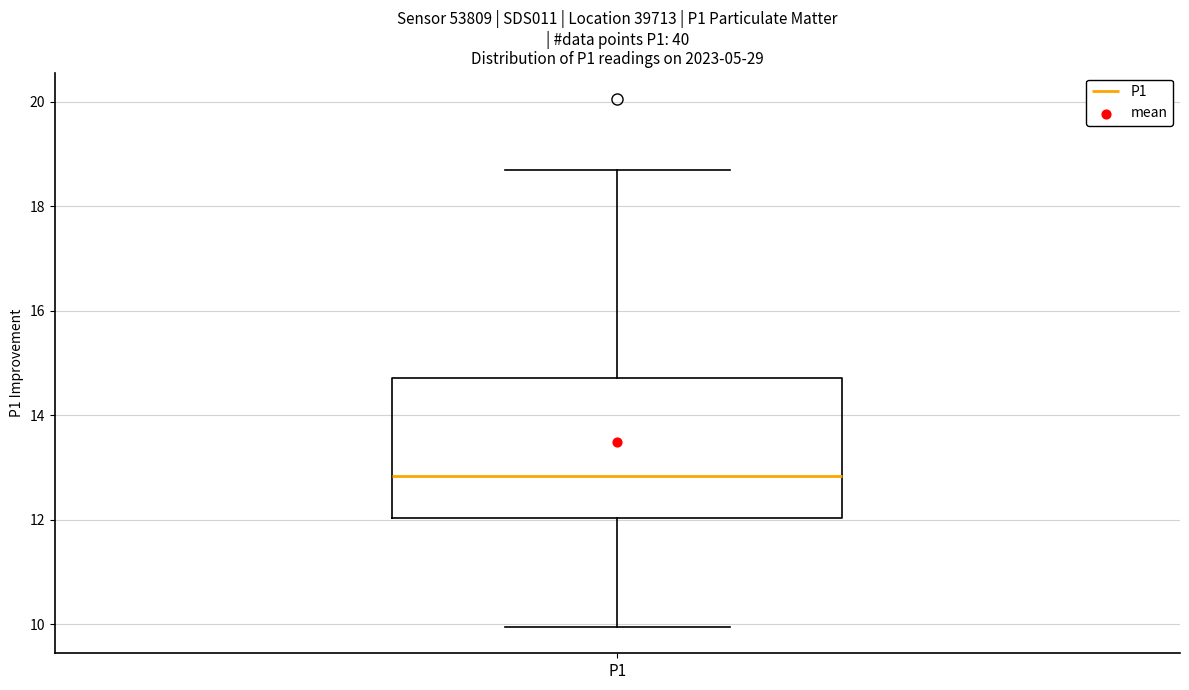

Read this box plot against the y-axis: the position of the median line, the range covered by the box, and the ends of both whiskers. The values are not printed on the chart, so give them approximately, as read against the axis.

median 12.8, box 12.0 to 14.8, whiskers 10.0 to 18.8